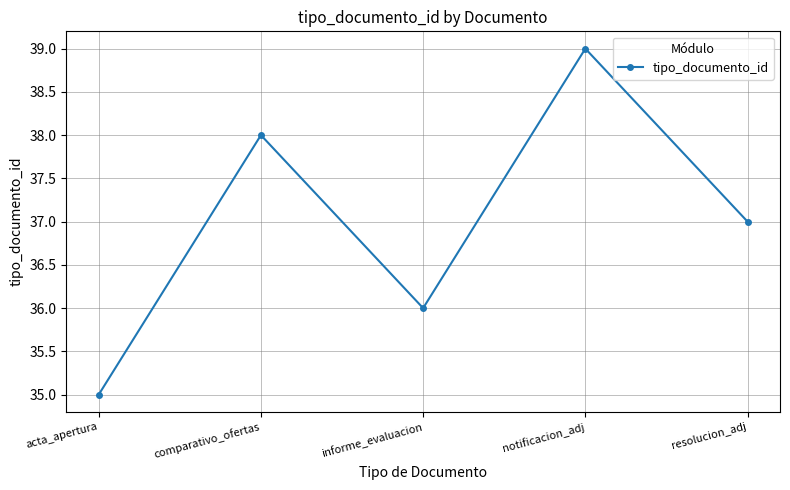

At which category does the chart reach its minimum across all series?

acta_apertura